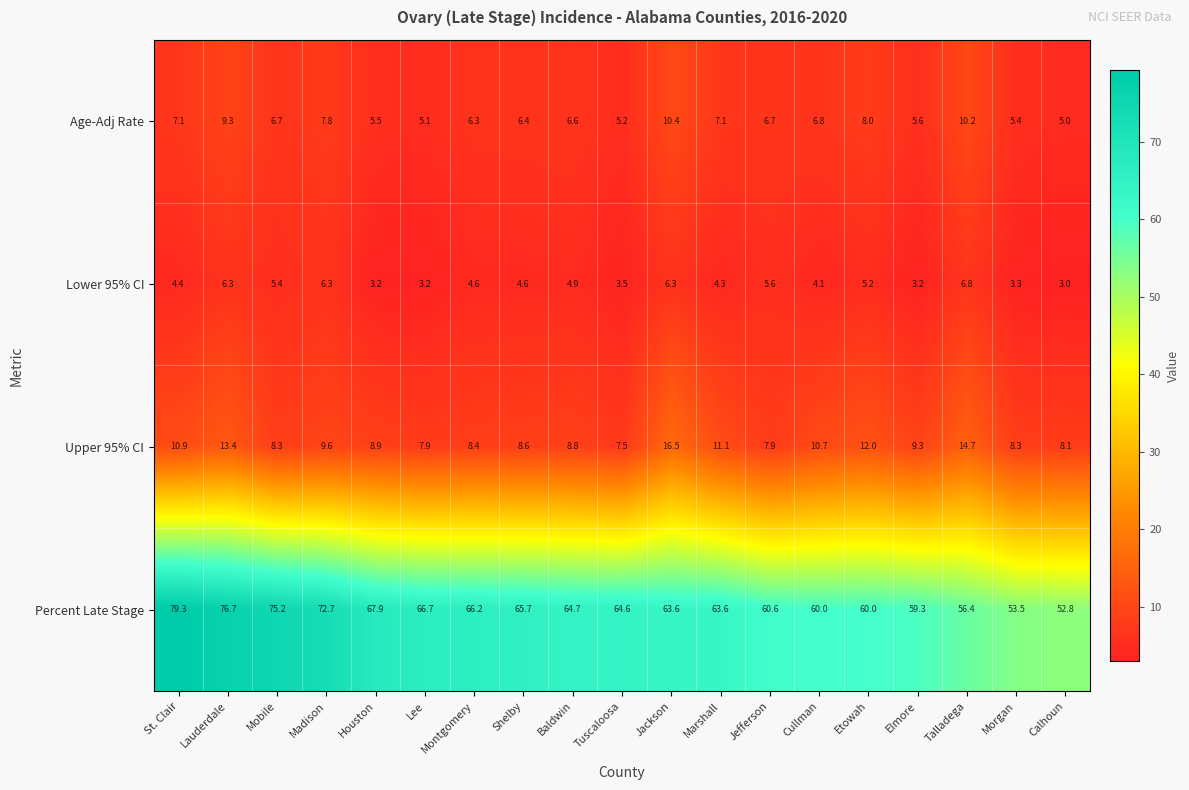

Is the value of Upper 95% CI at Tuscaloosa greater than the value of Age-Adj Rate at Calhoun?

Yes